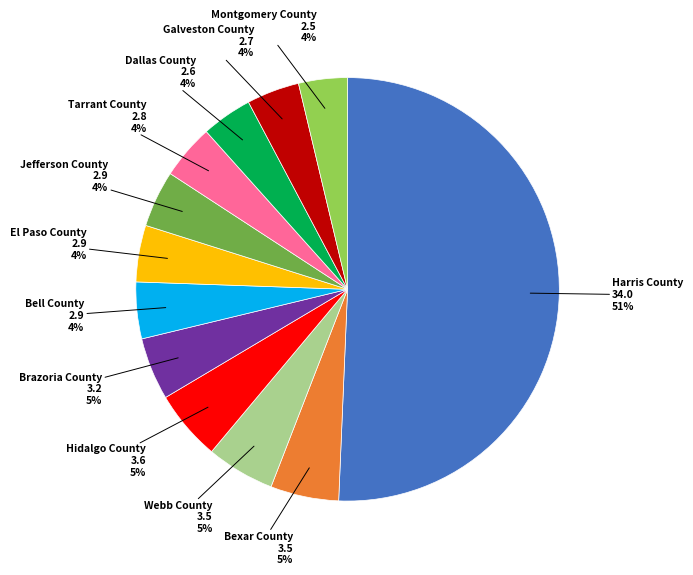

To the nearest percent, what is the average slice percentage?

8%